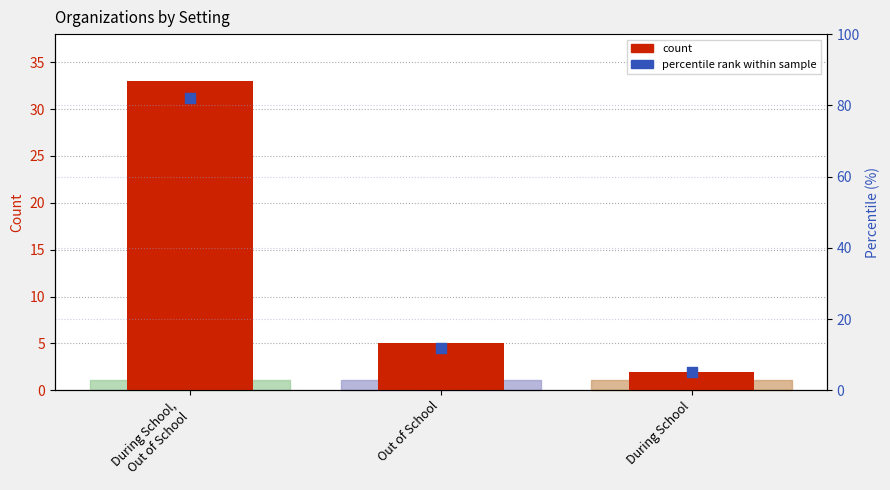

Is the value of Percentile % at Out of School greater than the value of Count at During School?

Yes